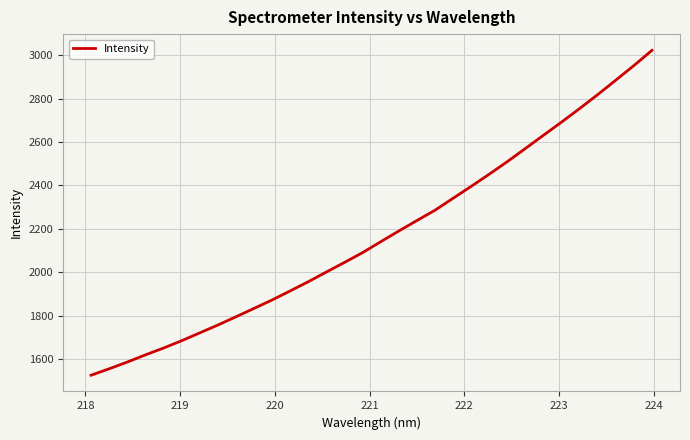

What is the minimum value shown in the chart?

1525.2